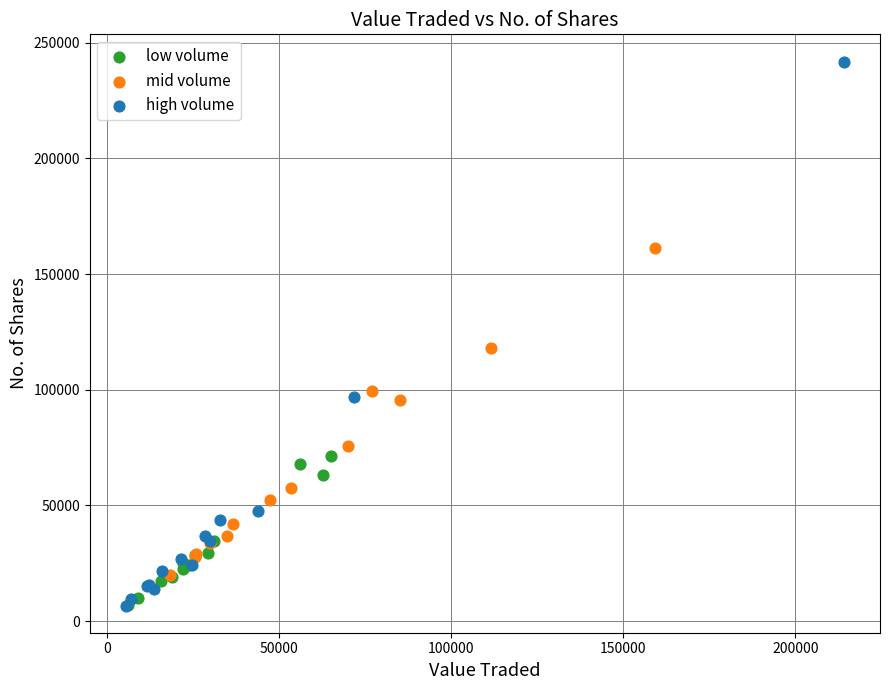

What are all the series names shown in the legend?

low volume, mid volume, high volume